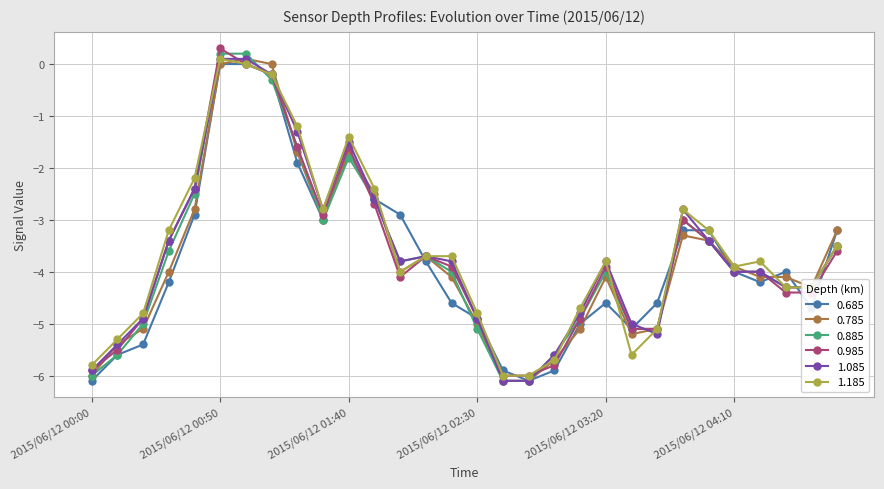

How many lines are shown in the chart?

6